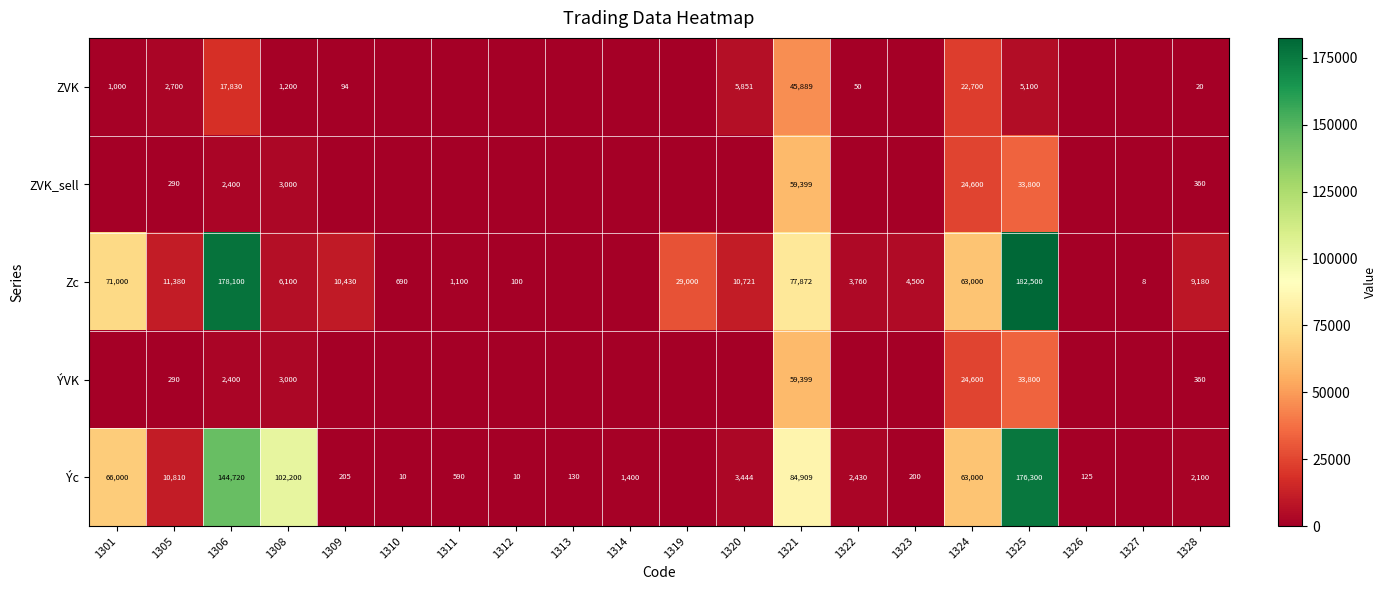

Is it true that Zc equals 60 at 1312?

False